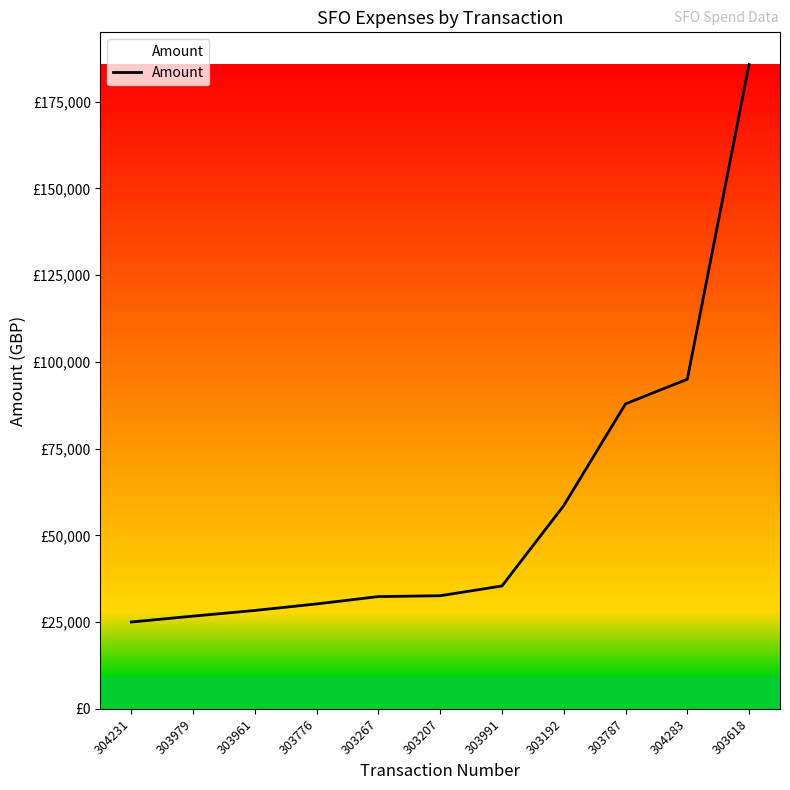

Which has a higher value, 303618 or 303991?

303618